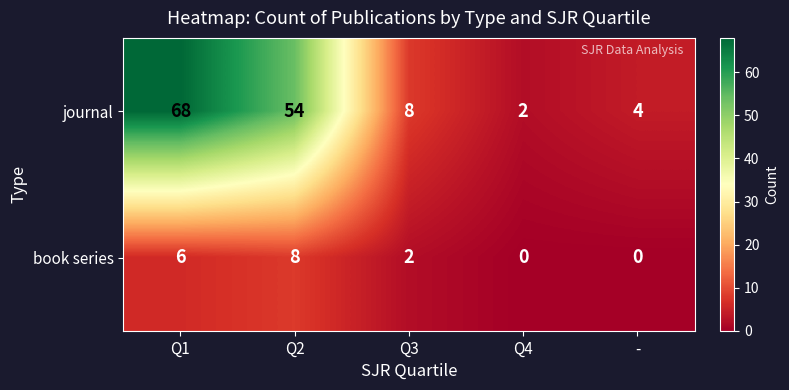

How many values in the book series series are below 2?

2